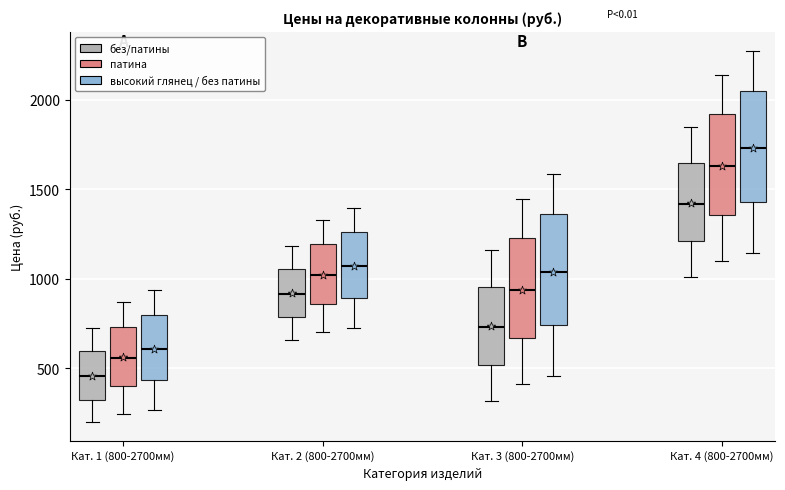

Reading left to right, read every box against the y-axis: the position of its median line, the range the box covers, and the ends of its whiskers. The values are not printed on the chart, so give them approximately, as read against the axis.

Кат. 1 (800-2700мм) (без/патины): median 450, box 350 to 600, whiskers 200 to 750
Кат. 1 (800-2700мм) (патина): median 550, box 400 to 750, whiskers 250 to 850
Кат. 1 (800-2700мм) (высокий глянец / без патины): median 600, box 450 to 800, whiskers 250 to 950
Кат. 2 (800-2700мм) (без/патины): median 900, box 800 to 1050, whiskers 650 to 1200
Кат. 2 (800-2700мм) (патина): median 1000, box 850 to 1200, whiskers 700 to 1350
Кат. 2 (800-2700мм) (высокий глянец / без патины): median 1050, box 900 to 1250, whiskers 750 to 1400
Кат. 3 (800-2700мм) (без/патины): median 750, box 500 to 950, whiskers 300 to 1150
Кат. 3 (800-2700мм) (патина): median 950, box 650 to 1250, whiskers 400 to 1450
Кат. 3 (800-2700мм) (высокий глянец / без патины): median 1050, box 750 to 1350, whiskers 450 to 1600
Кат. 4 (800-2700мм) (без/патины): median 1400, box 1200 to 1650, whiskers 1000 to 1850
Кат. 4 (800-2700мм) (патина): median 1650, box 1350 to 1900, whiskers 1100 to 2150
Кат. 4 (800-2700мм) (высокий глянец / без патины): median 1750, box 1450 to 2050, whiskers 1150 to 2300